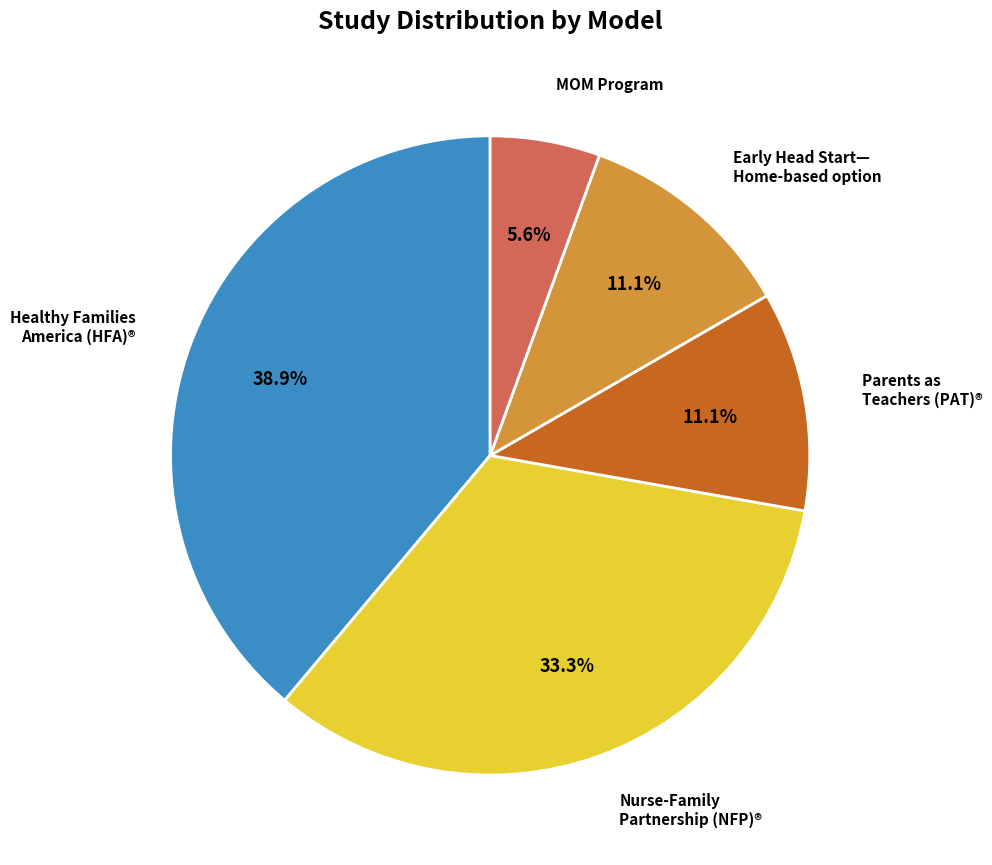

Is there any slice that represents more than half of the pie?

No